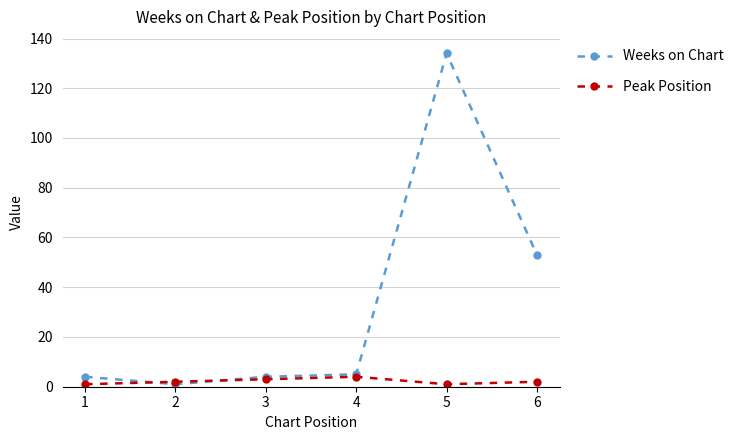

List the series in order of their overall mean, lowest first.

Peak Position, Weeks on Chart